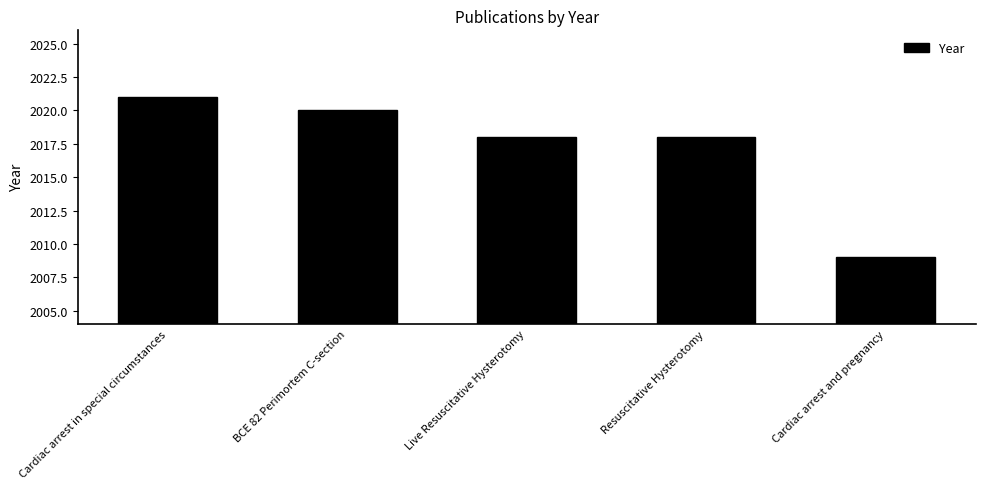

At which label does the data first exceed 2018?

Cardiac arrest in special circumstances